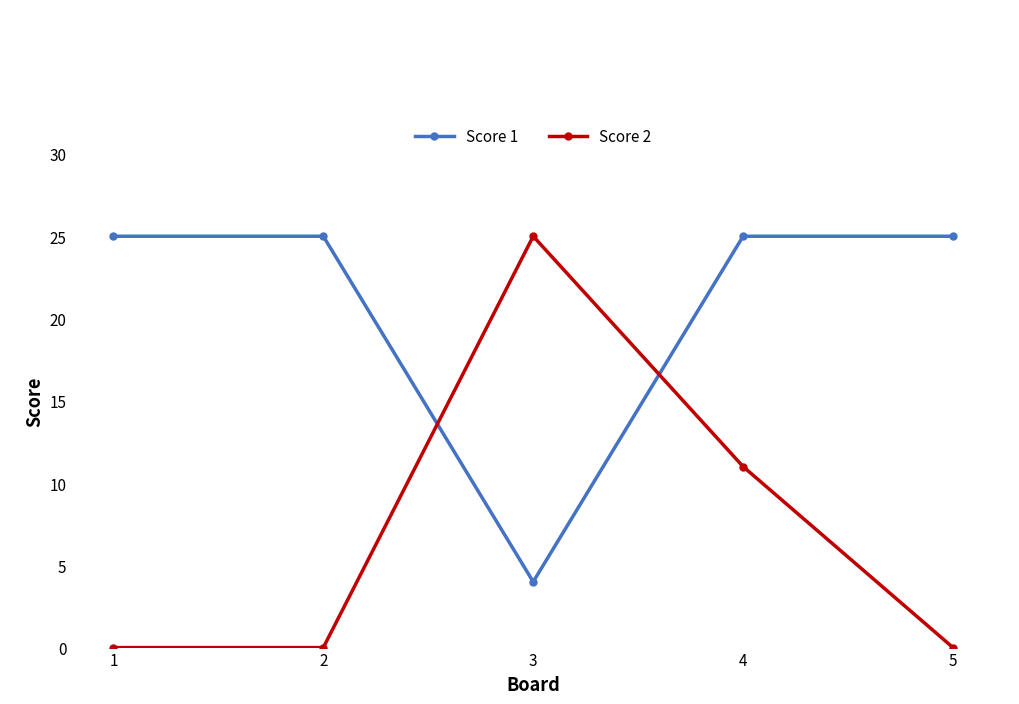

Which series has the largest total across all categories?

Score 1